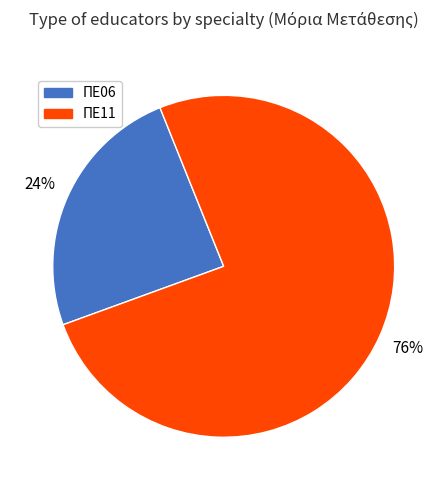

To the nearest percent, what is the average slice percentage?

50%